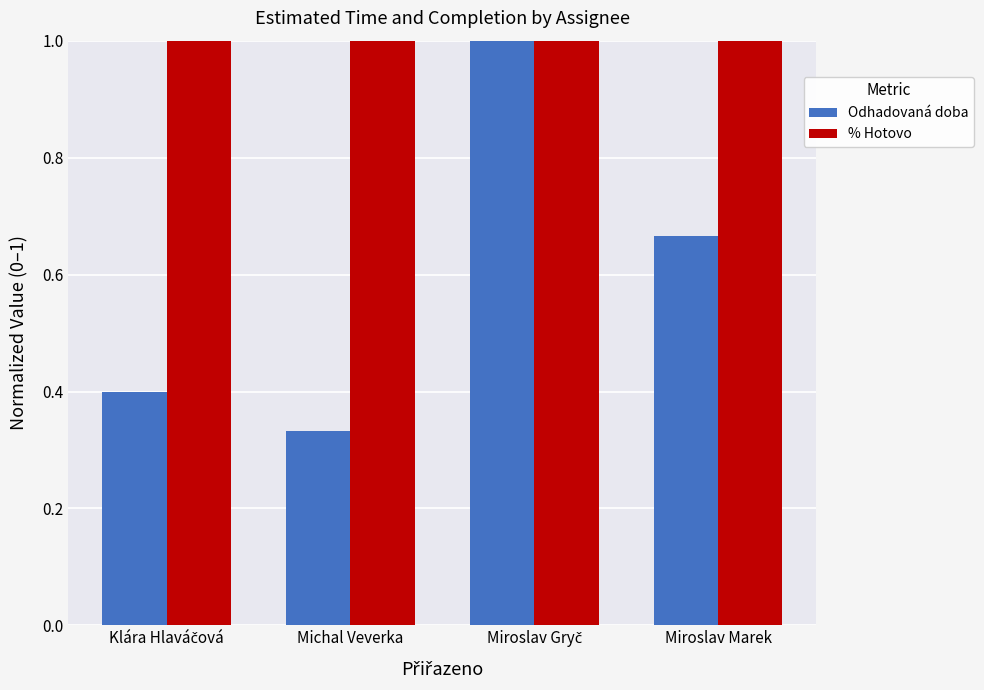

Which series has the largest range (max minus min)?

Odhadovaná doba